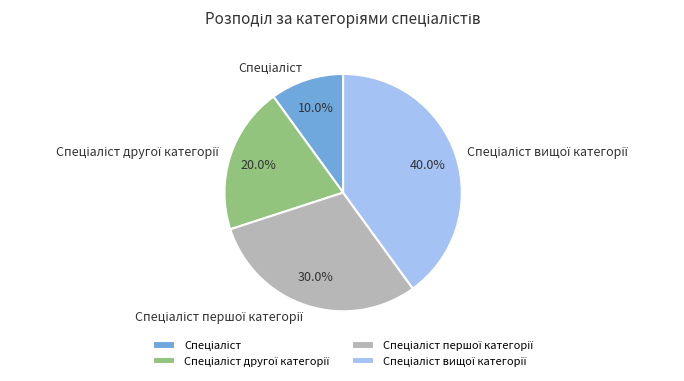

Does any single category account for the majority?

No